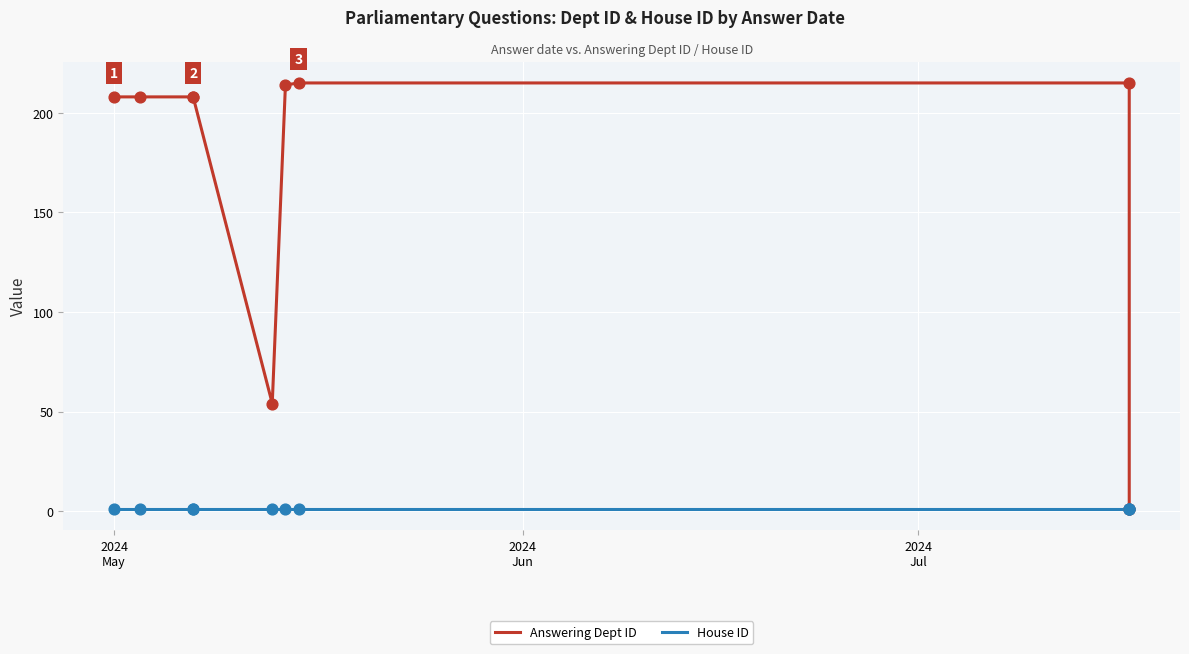

Is the value of House ID at 9 greater than the value of Answering Dept ID at 2024
Jul?

No